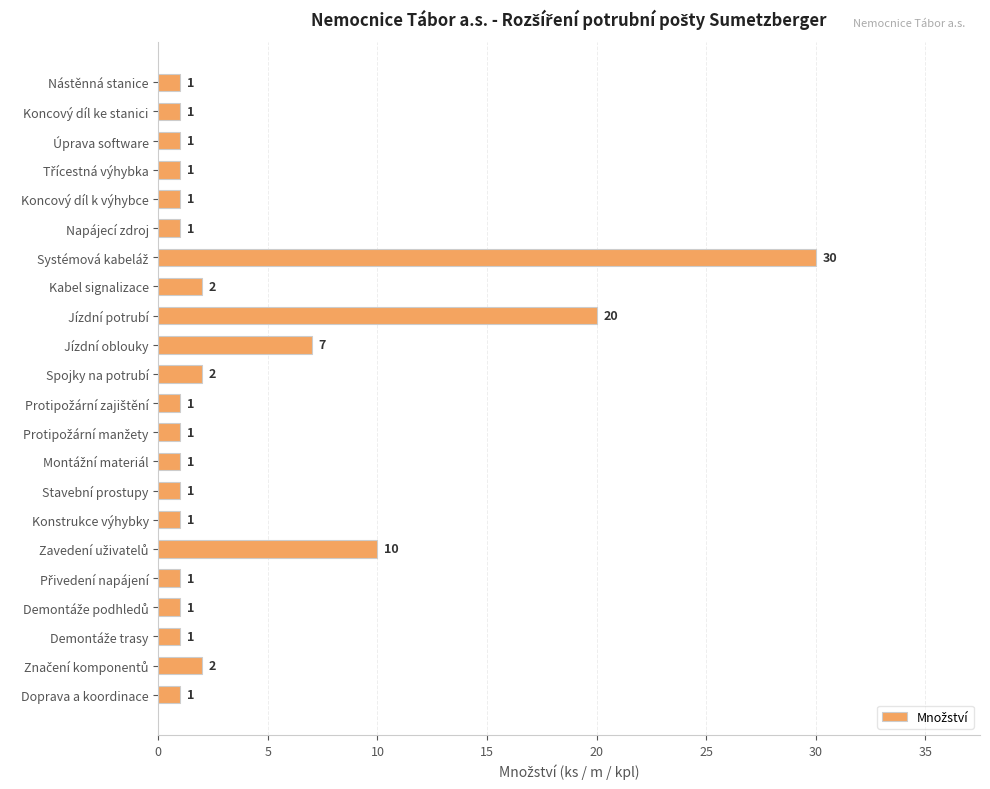

The chart shows a value of 20 at Jízdní potrubí. True or false?

True